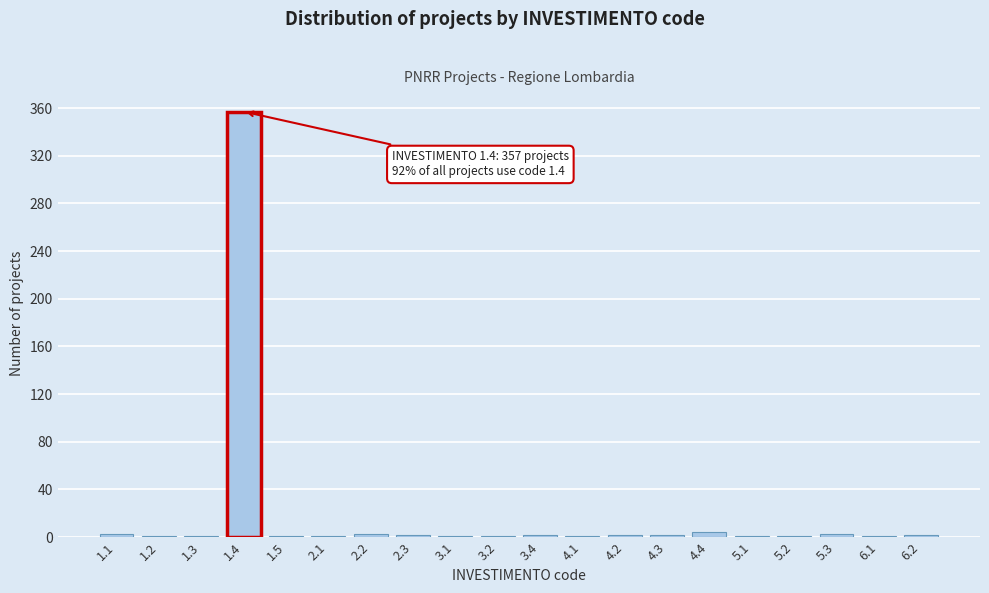

What is the sum of all values?

390